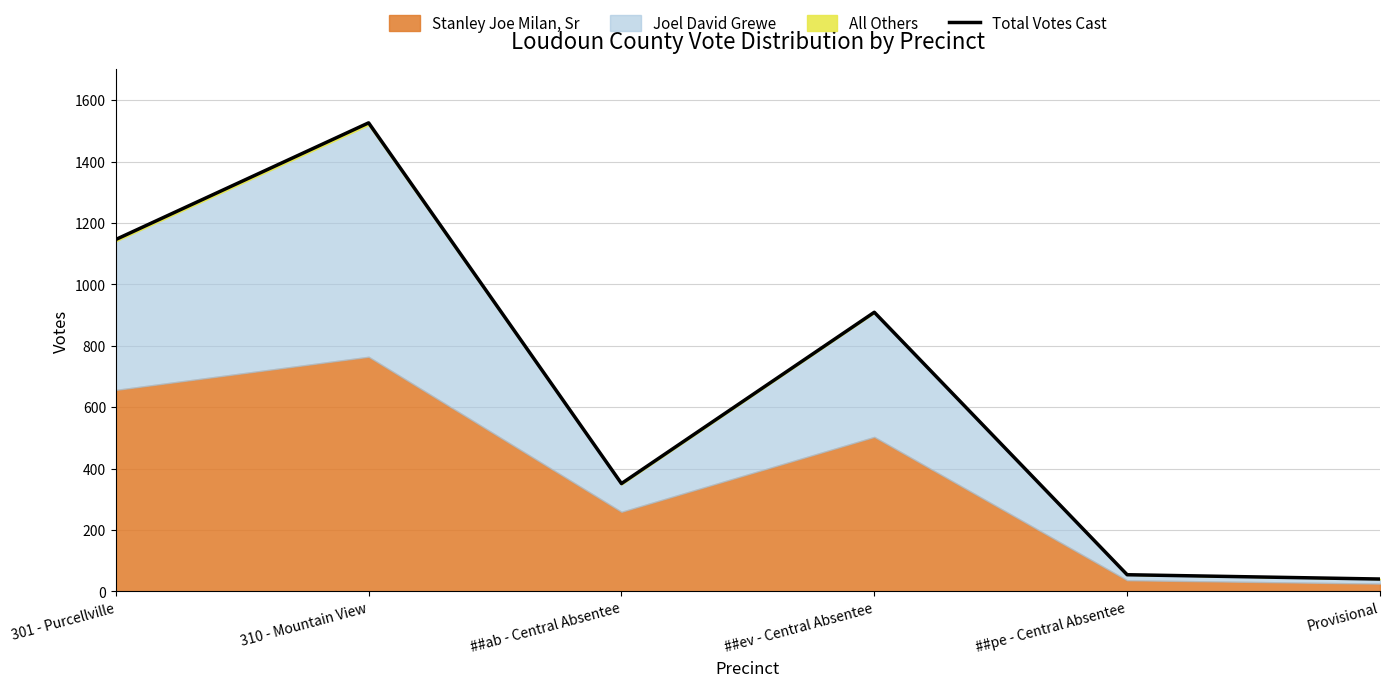

The value at 301 - Purcellville is 243. True or false?

False